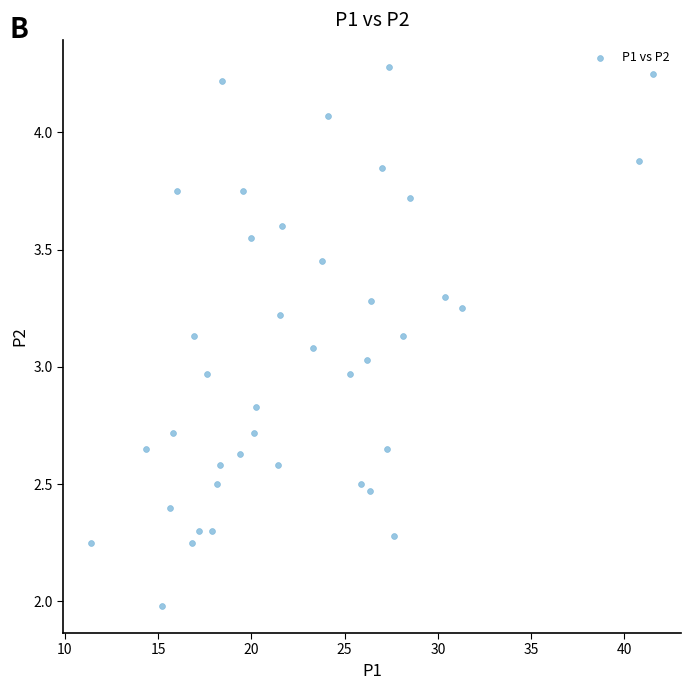

What is the range of X values (max minus min)?

30.1